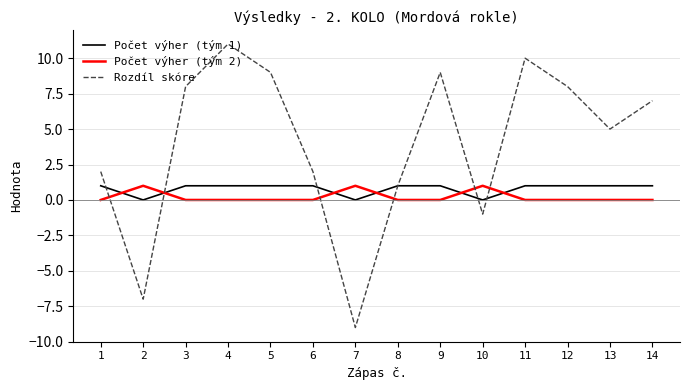

Which series has the largest range (max minus min)?

Rozdíl skóre